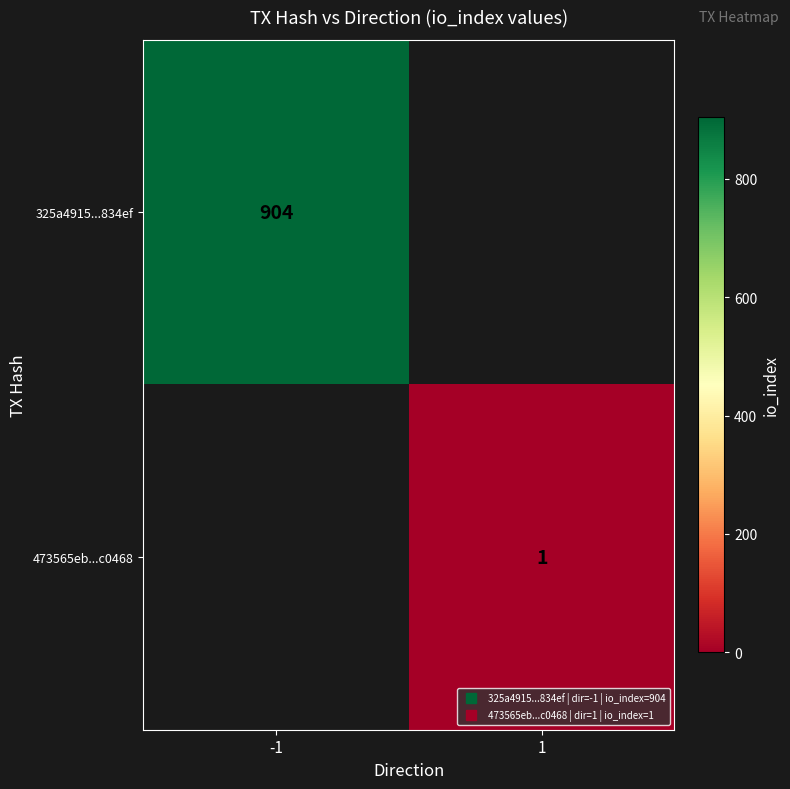

Which series has the largest range (max minus min)?

325a4915...834ef